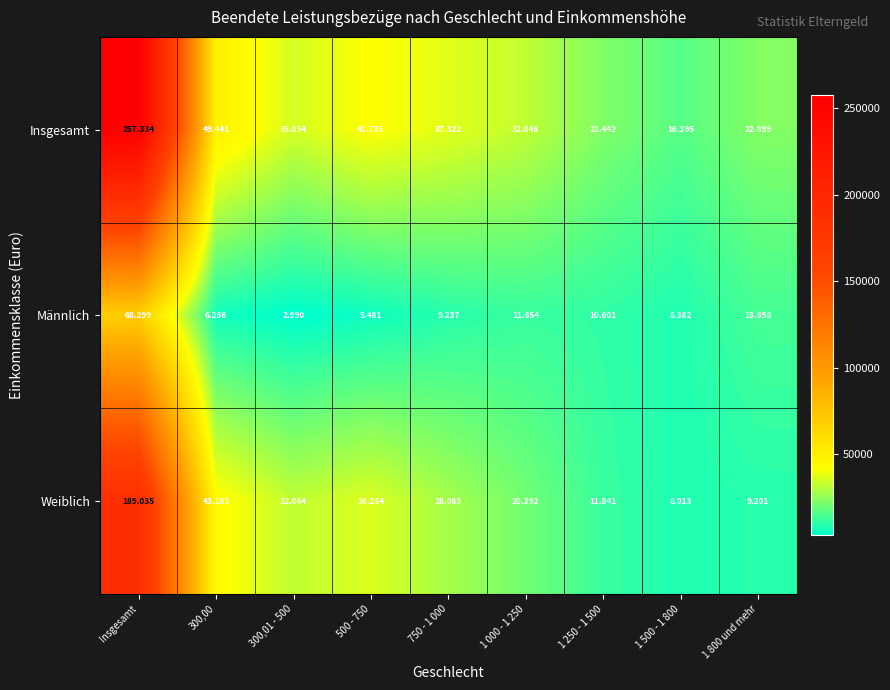

Rank the series by their maximum value, from lowest to highest.

Männlich, Weiblich, Insgesamt